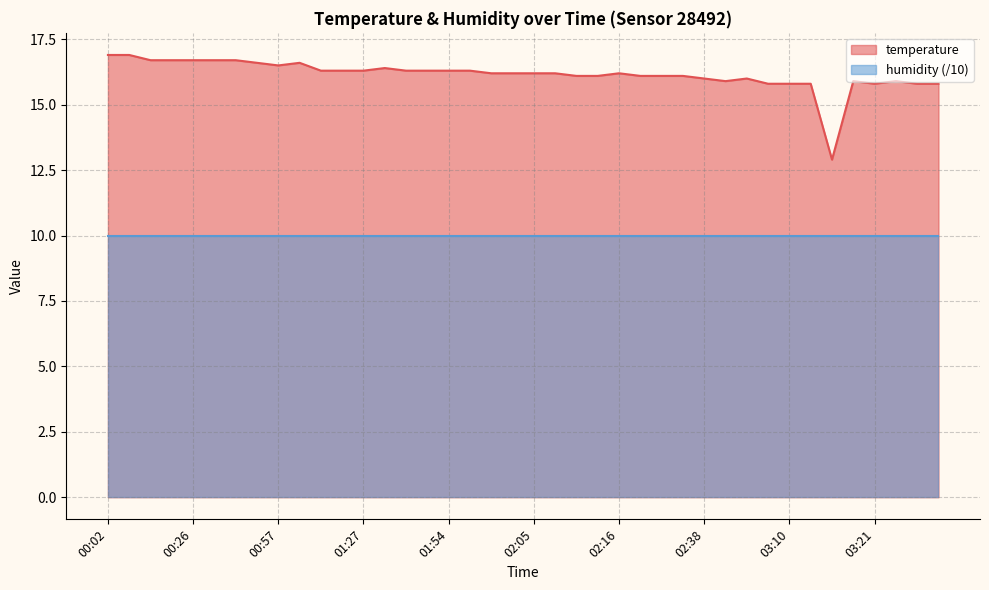

Where does the data first go above 16?

00:02